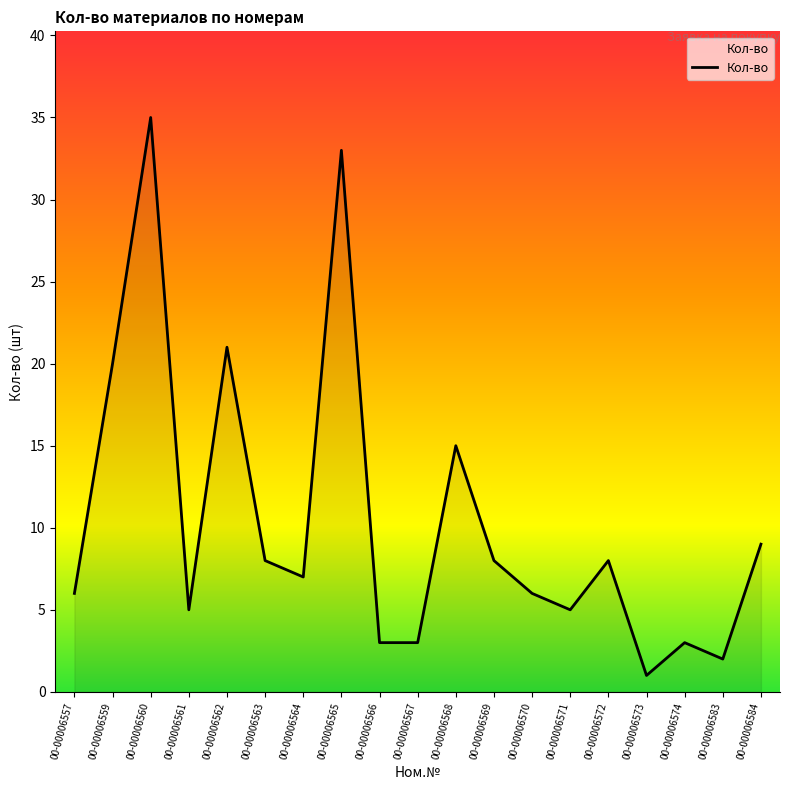

At which category does the chart reach its minimum across all series?

00-00006573